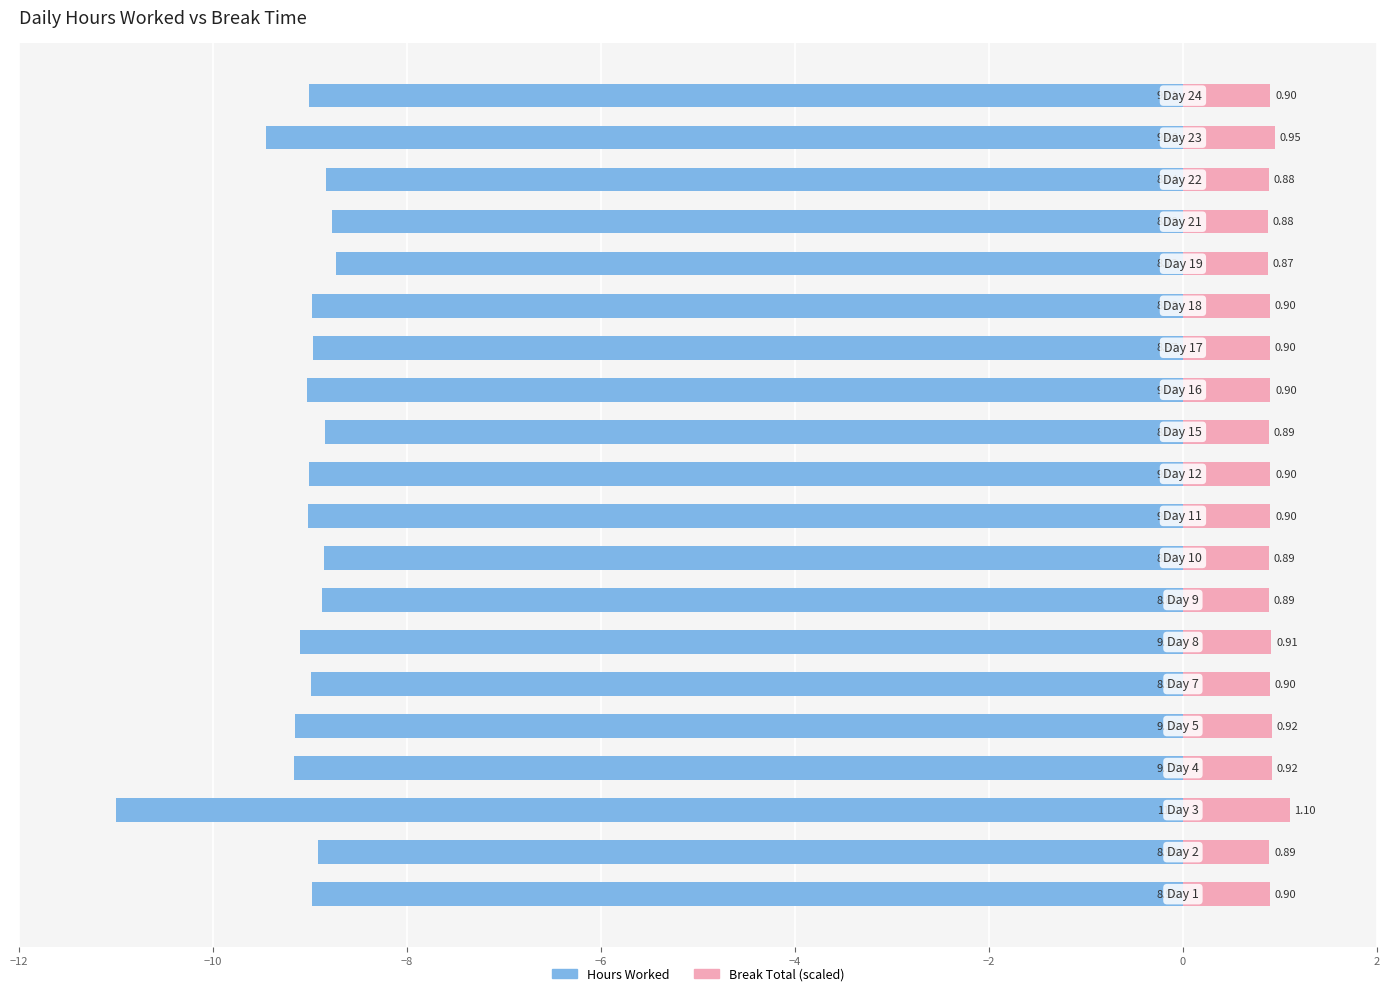

How many bars are there in each group?

2